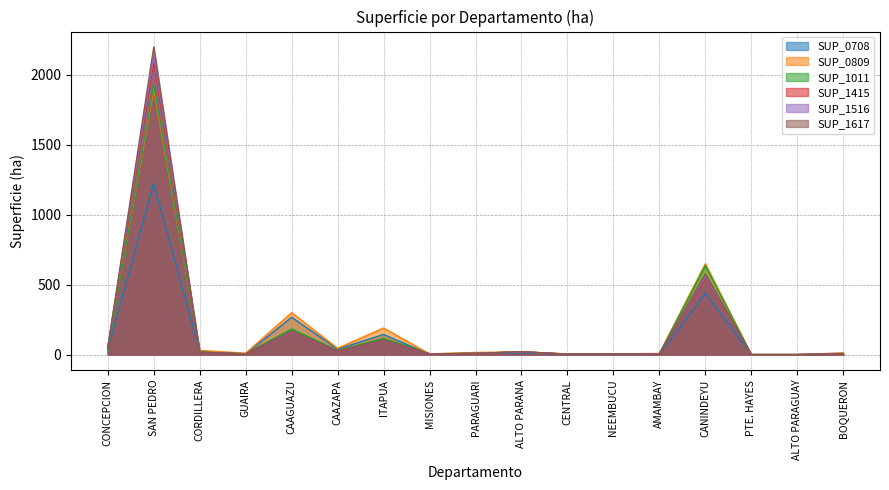

Between CORDILLERA and AMAMBAY, which is larger?

CORDILLERA